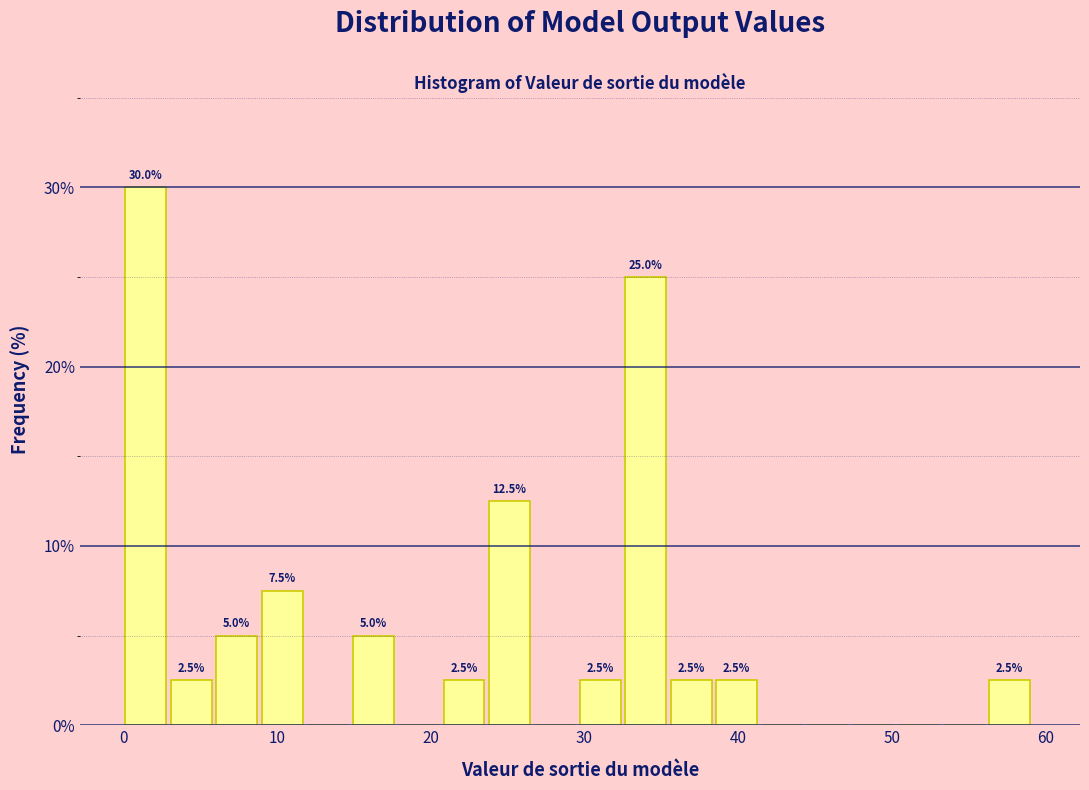

Around what value on the x-axis is the tallest bar? Give the approximate position of its centre, as read against the axis.

1